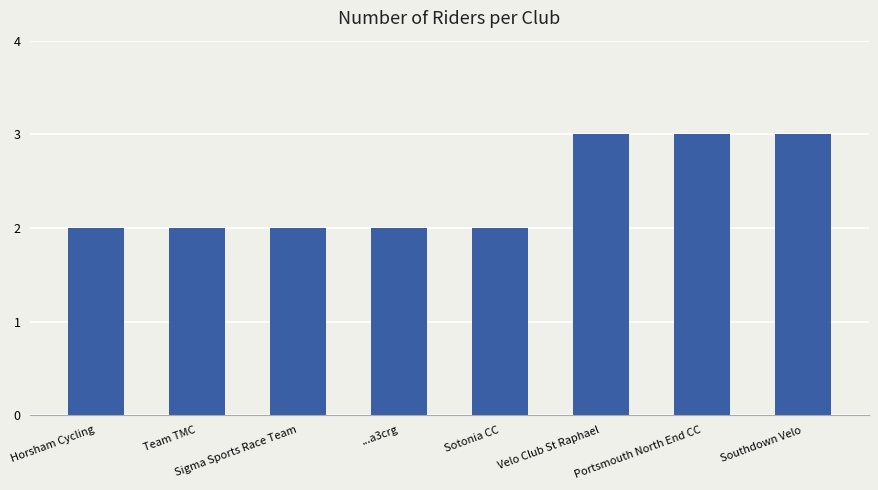

What is the ratio of the value at ...a3crg to the value at Horsham Cycling?

1.0